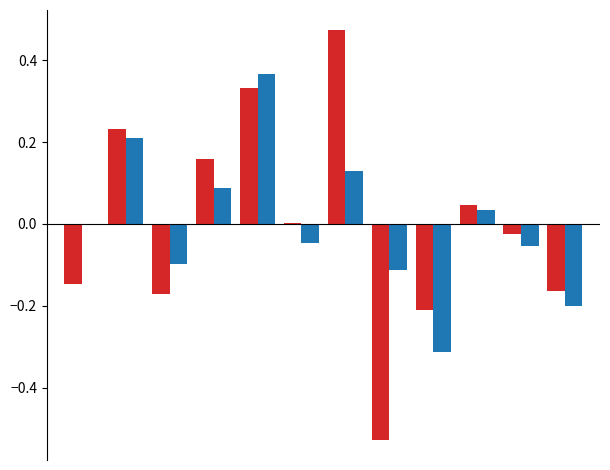

Are the bars grouped side by side (vs. stacked)?

Yes